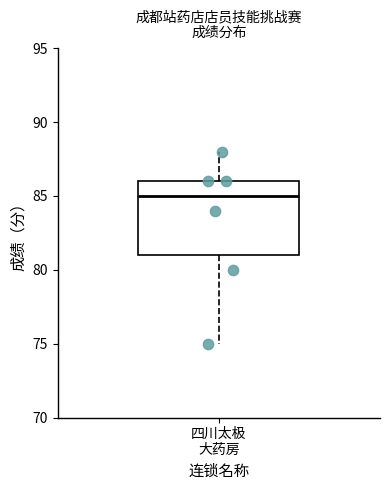

Where does the lower whisker of the box for 四川太极 大药房 end on the y-axis? The values are not printed on the chart, so give them approximately, as read against the axis.

75